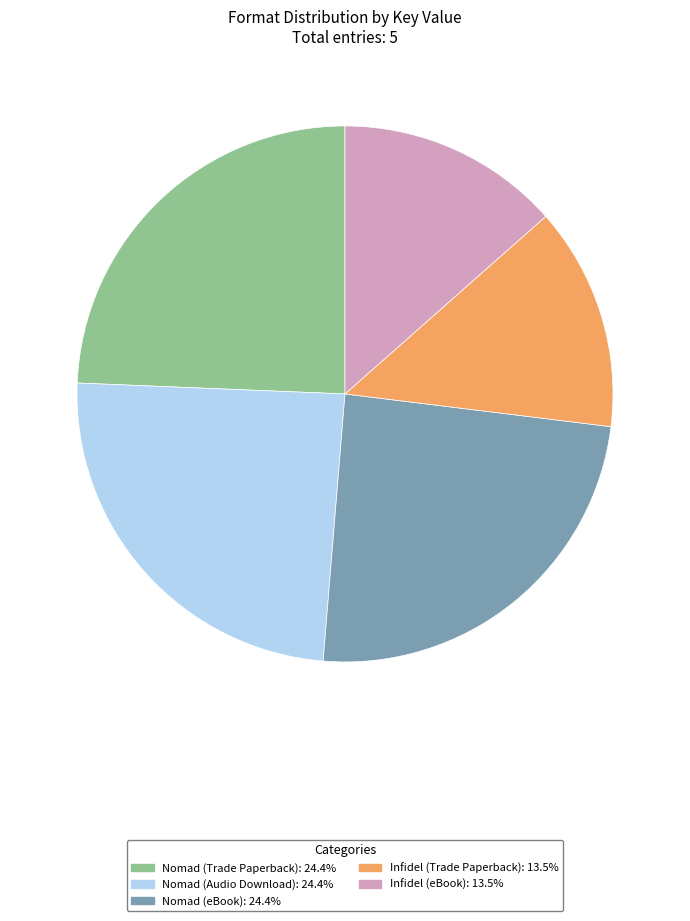

Does Nomad (Audio Download) account for over 50% of the chart?

No